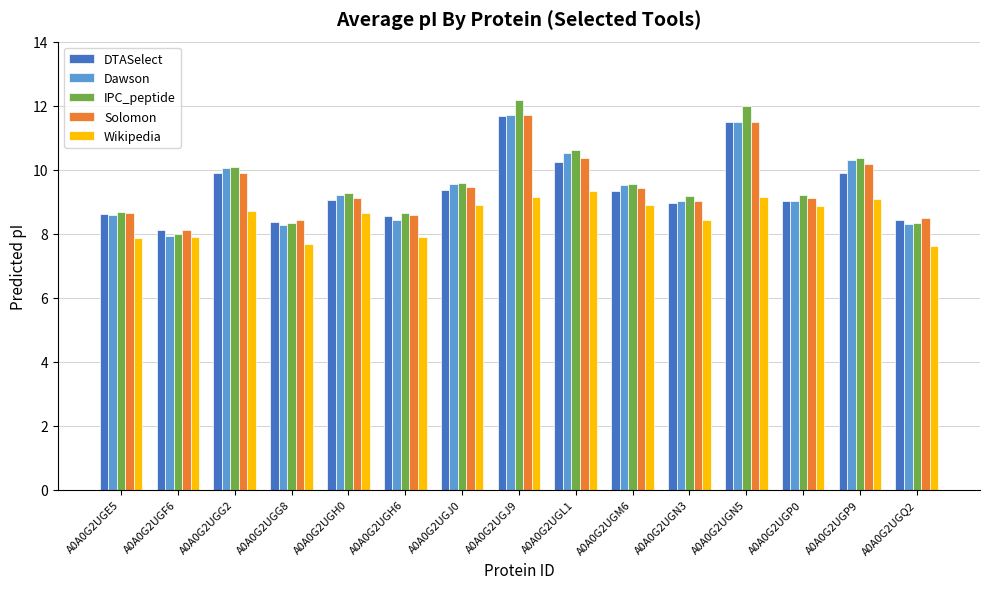

Which category has the lowest value in the Solomon series?

A0A0G2UGF6